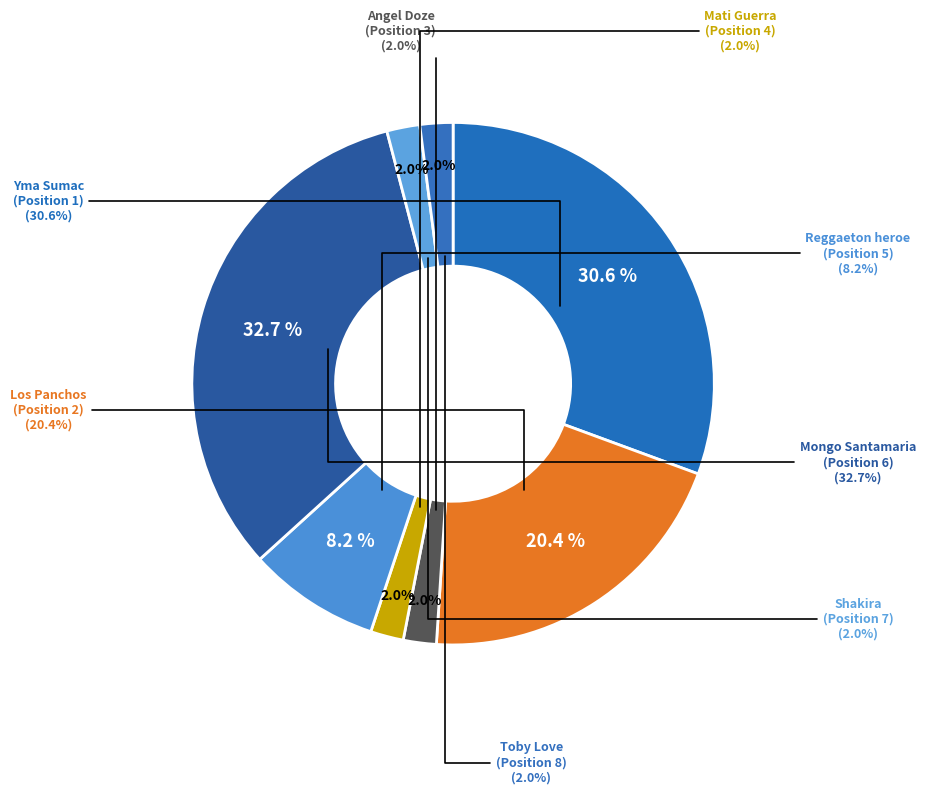

What is the largest slice in the pie chart?

Mongo Santamaria